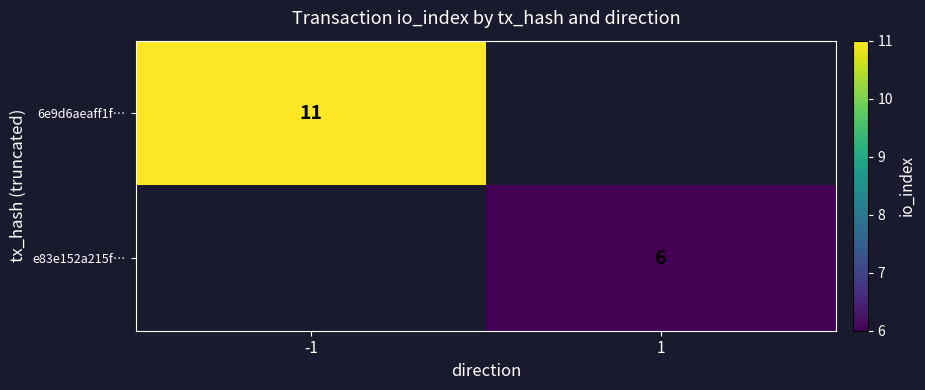

At which category does the chart reach its minimum across all series?

1